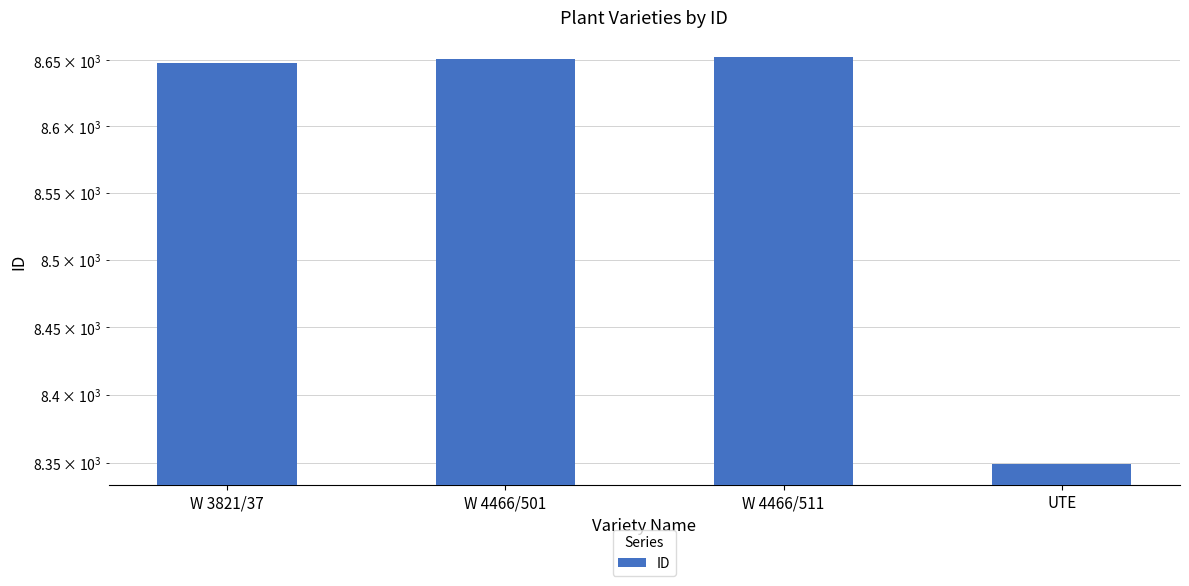

Reading left to right, list all the values displayed in this chart.

W 3821/37=8648	W 4466/501=8651	W 4466/511=8652	UTE=8349